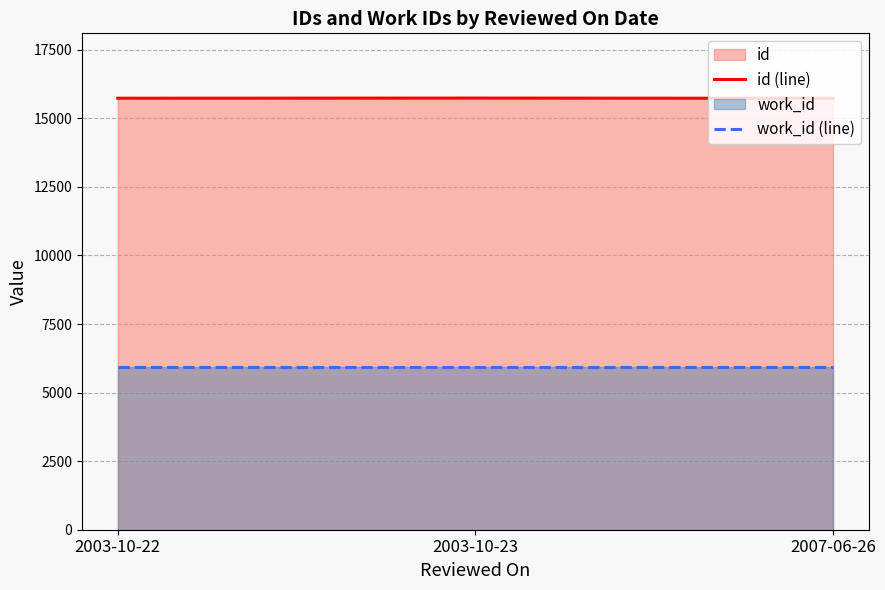

Reading left to right, extract all data points from this chart.

id (line): 2003-10-22=15732	2003-10-23=15737	2007-06-26=15729
work_id (line): 2003-10-22=5925	2003-10-23=5925	2007-06-26=5925